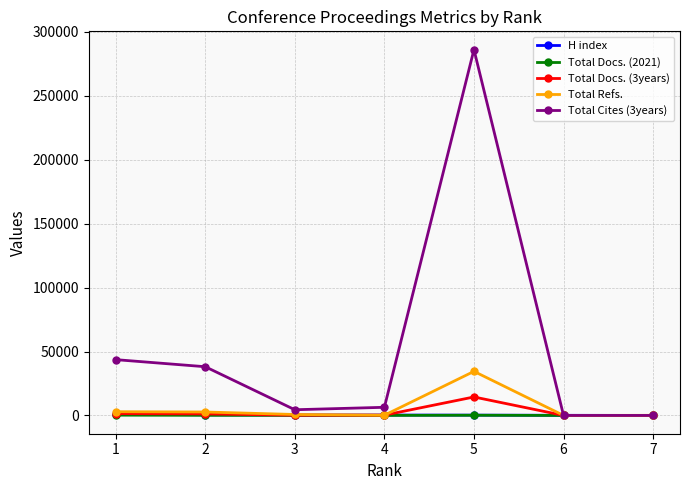

Which series has the widest spread of values?

Total Cites (3years)